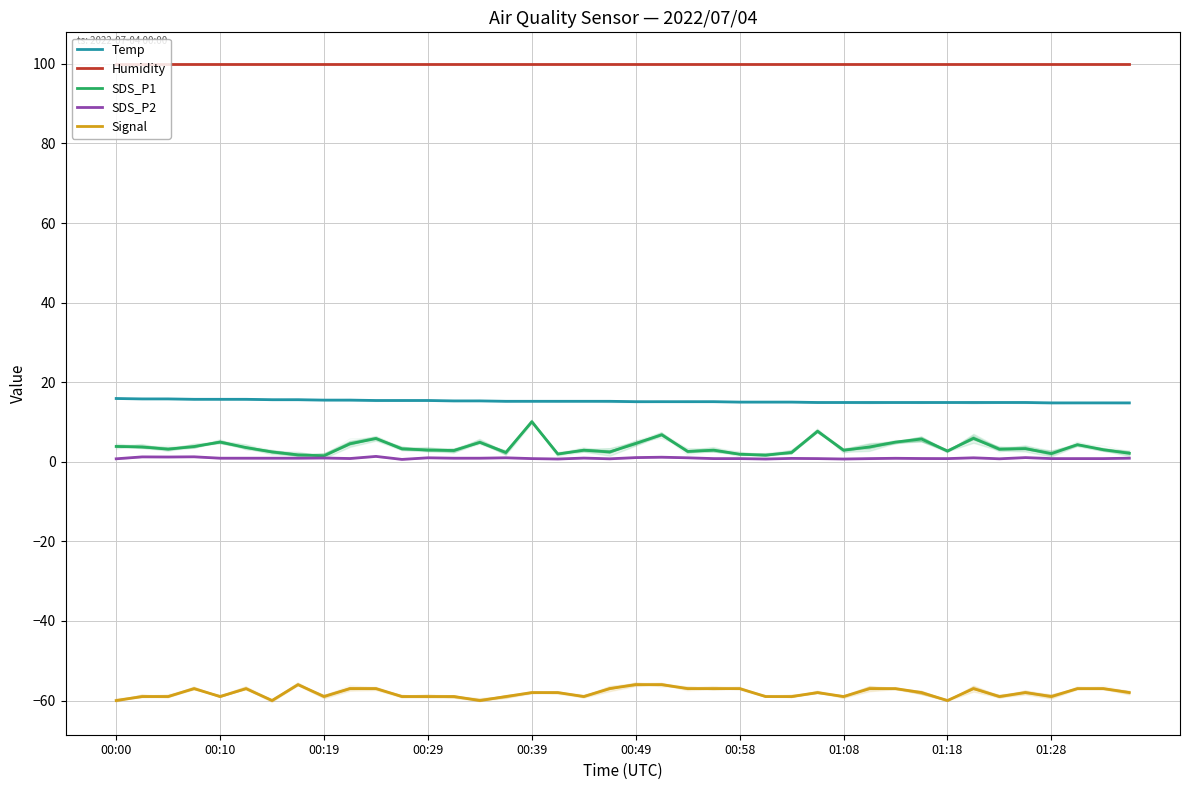

Between 00:00 and 22, which series saw the biggest shift?

Signal